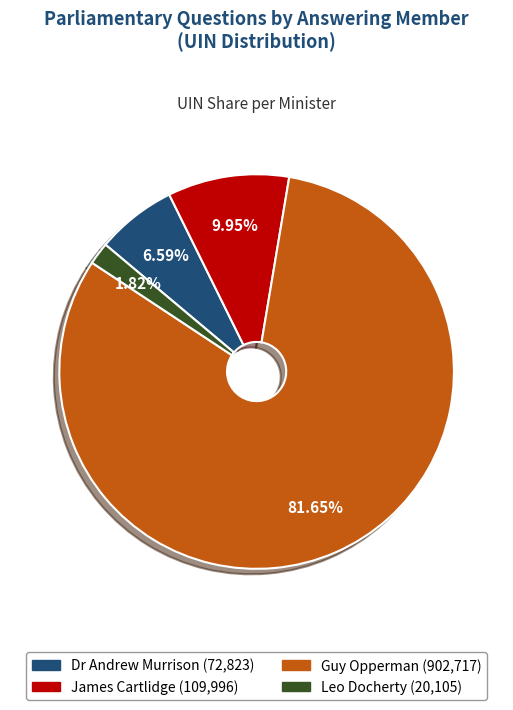

Is there a majority slice in this chart?

Yes